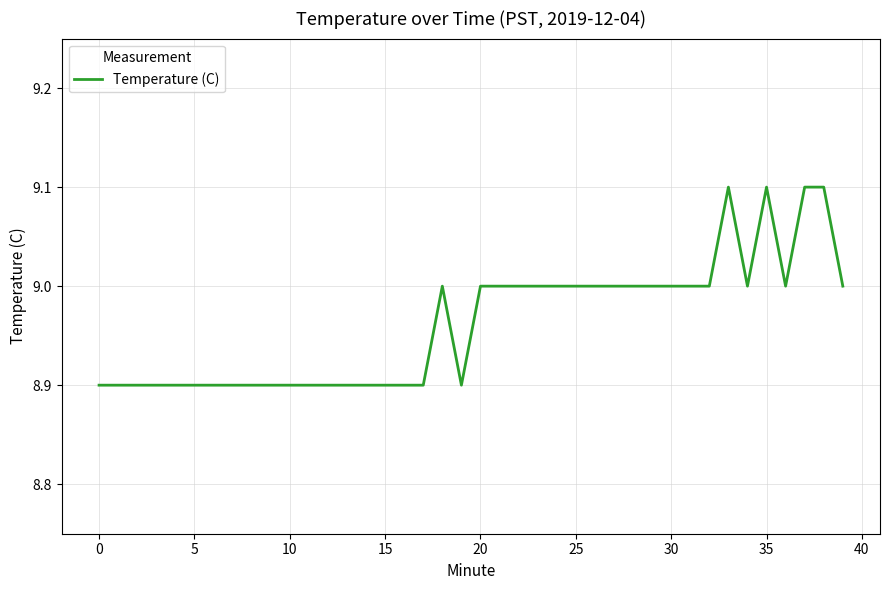

What is the maximum value shown in the chart?

9.1